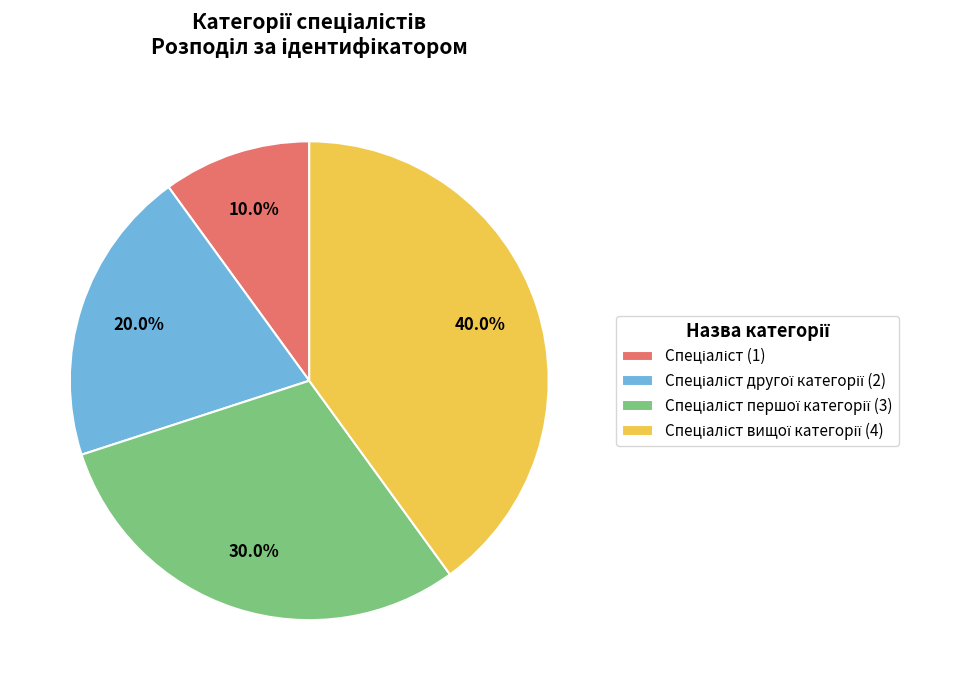

Is there any slice that represents more than half of the pie?

No